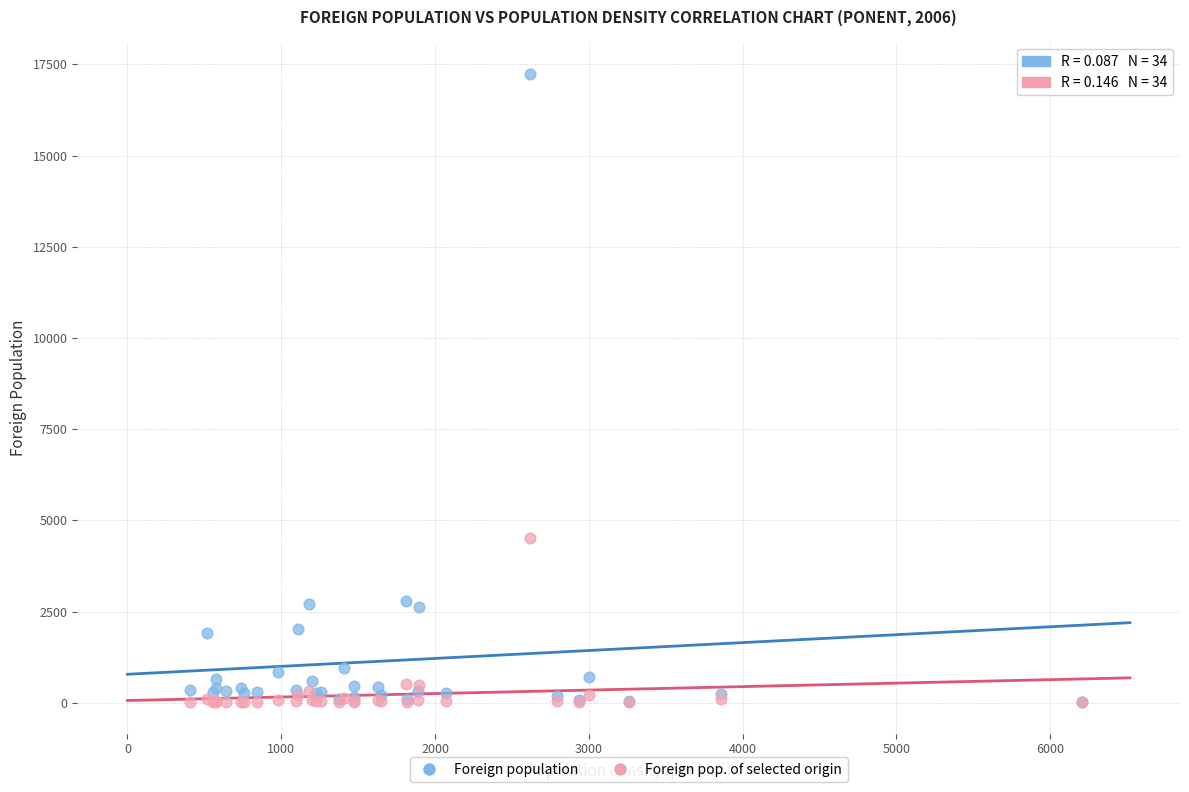

Across all series, what Y value is closest to 8626?

4515